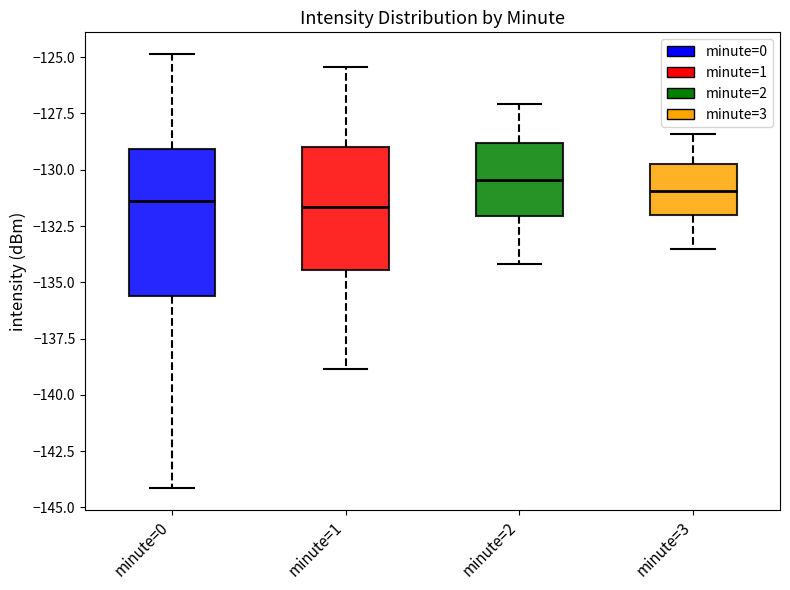

Which box is the tallest, from its lower edge to its upper edge?

minute=0